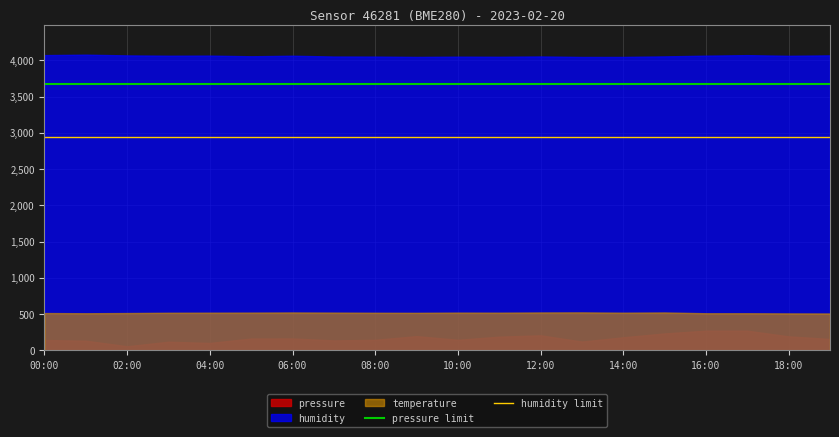

True or false: temperature and humidity cross at least once.

False